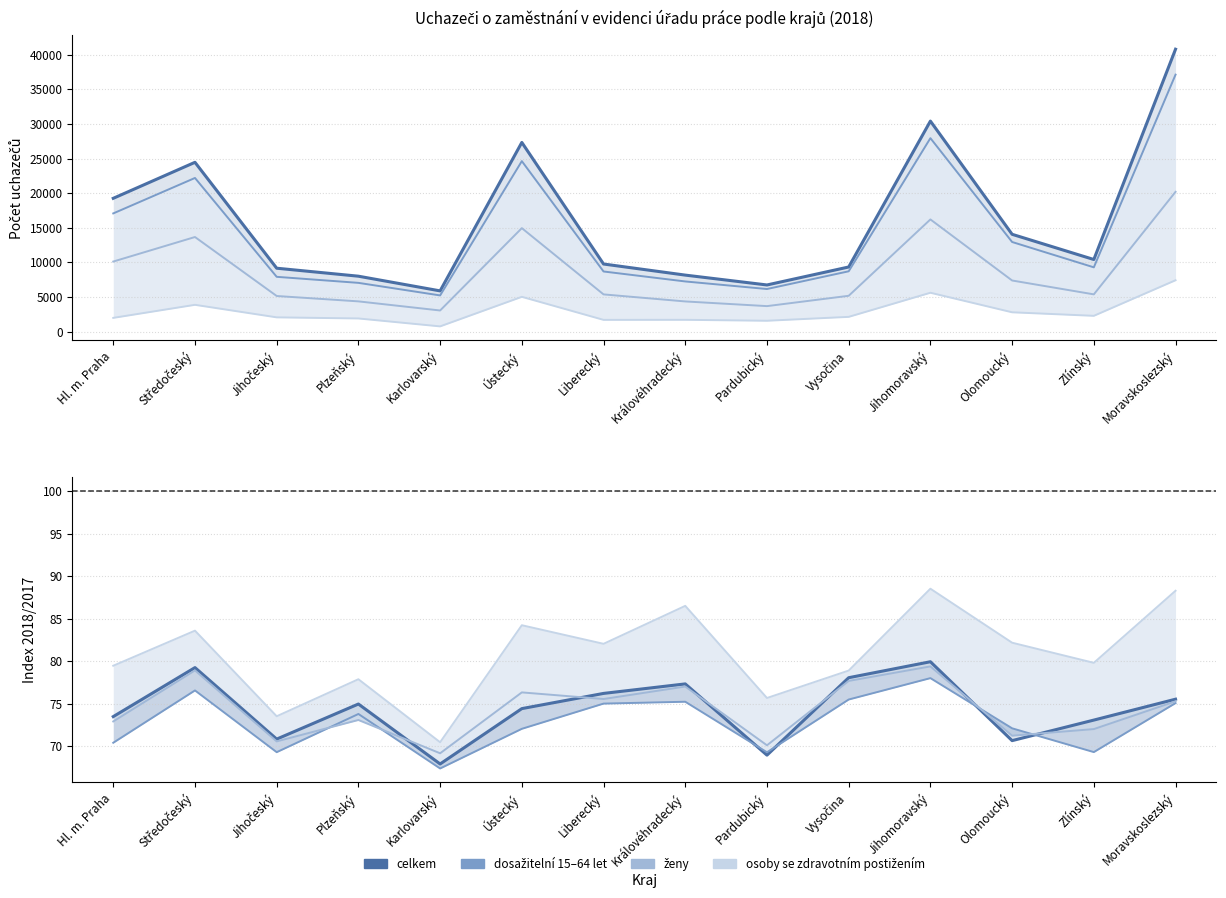

The ženy series shows 16207 at Jihomoravský. True or false?

True